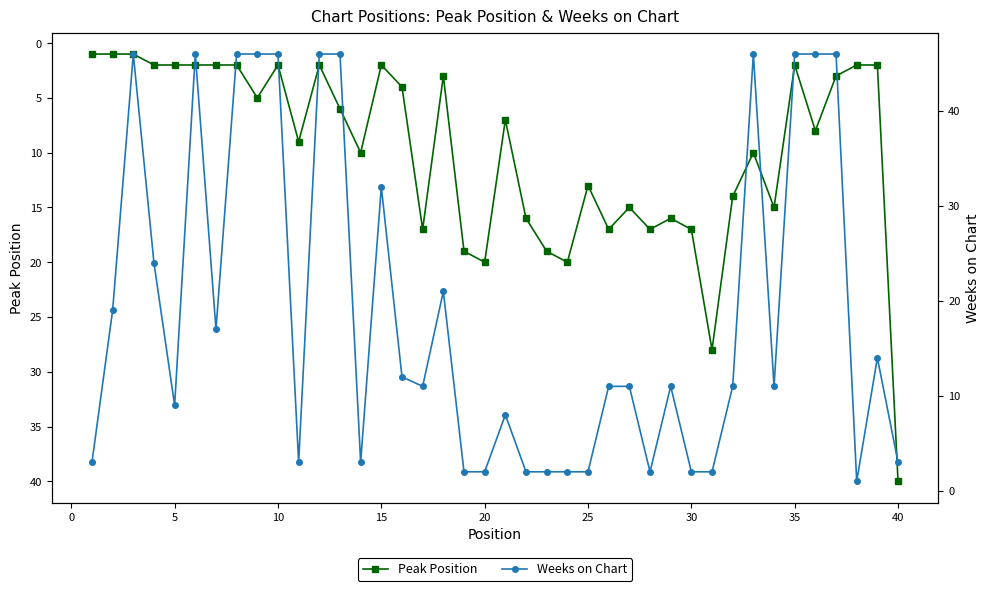

What is the highest value of the Peak Position series?

40